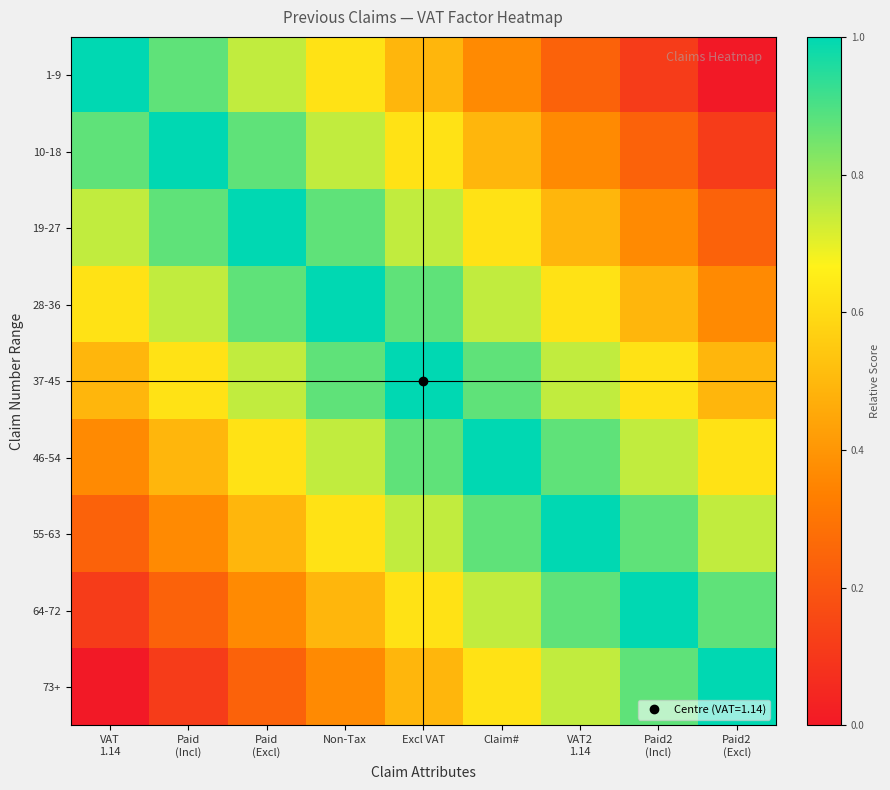

At which category is the sum across all series the highest?

Excl VAT